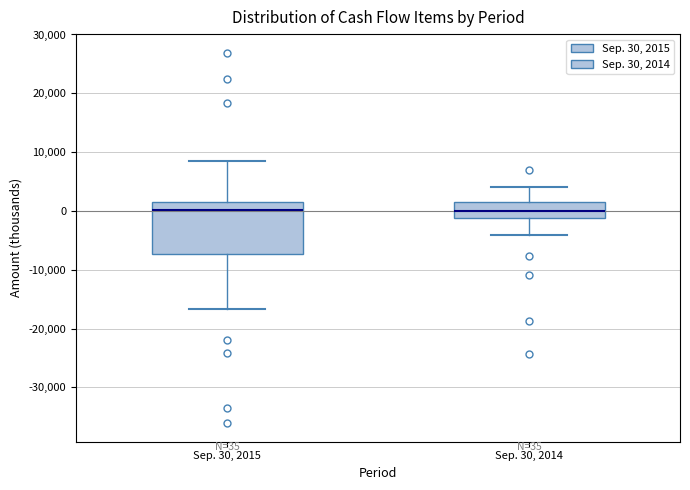

Which box is the tallest, from its lower edge to its upper edge?

Sep. 30, 2015